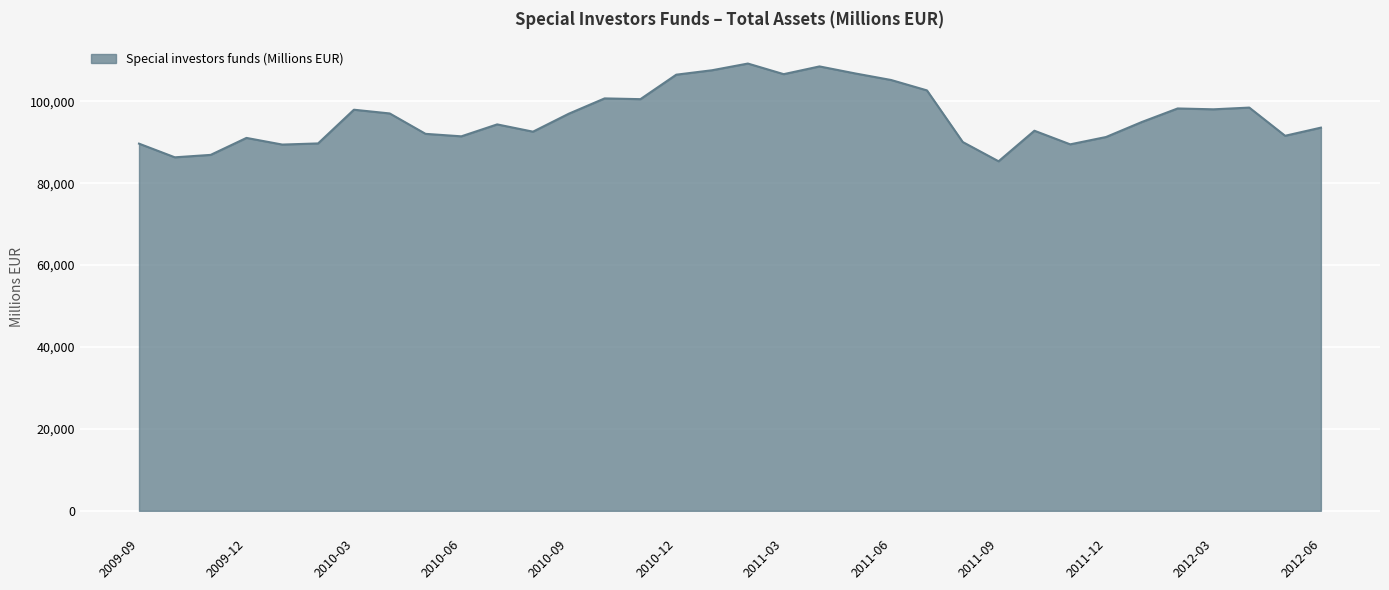

What is the maximum value shown in the chart?

109216